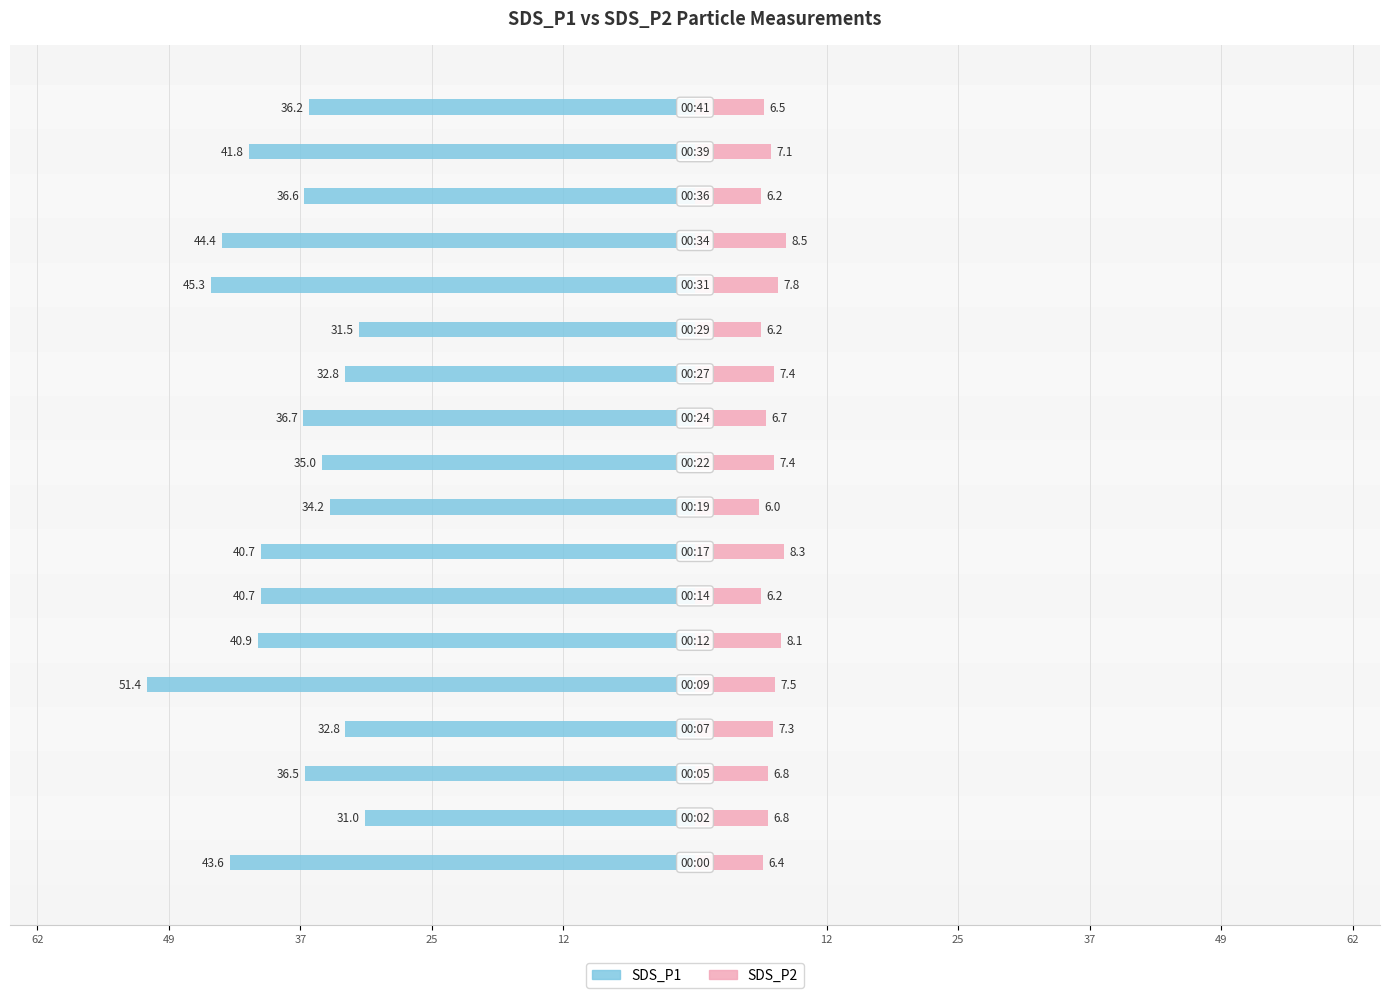

What are all the series names shown in the legend?

SDS_P1, SDS_P2